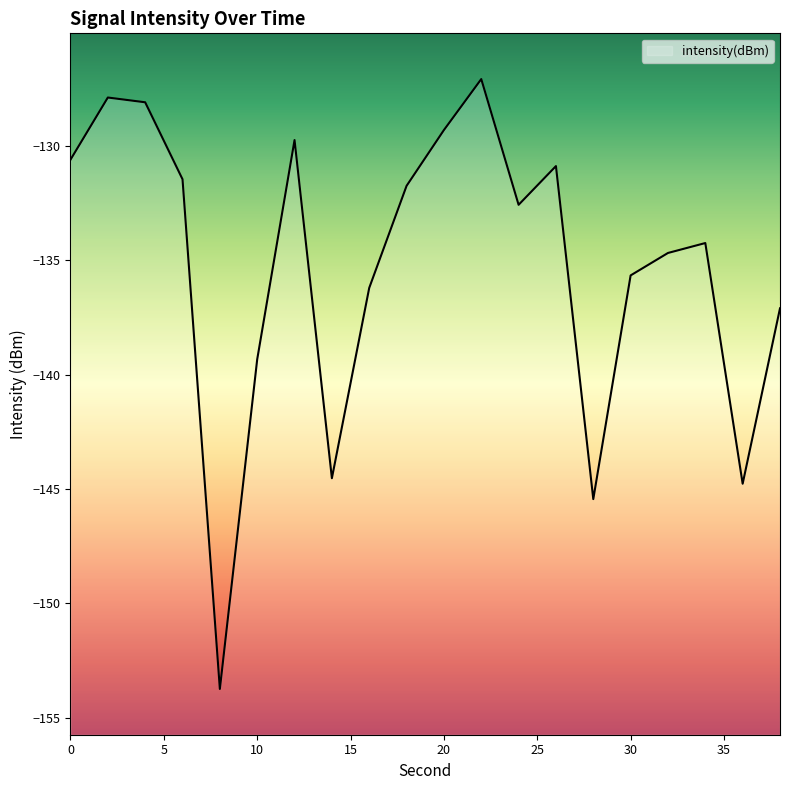

Reading left to right, what are all the values shown in this chart?

0=-130.6	2=-127.9	4=-128.1	6=-131.5	8=-153.7	10=-139.3	12=-129.7	14=-144.5	16=-136.2	18=-131.7	20=-129.3	22=-127.1	24=-132.6	26=-130.9	28=-145.4	30=-135.7	32=-134.7	34=-134.2	36=-144.8	38=-137.1